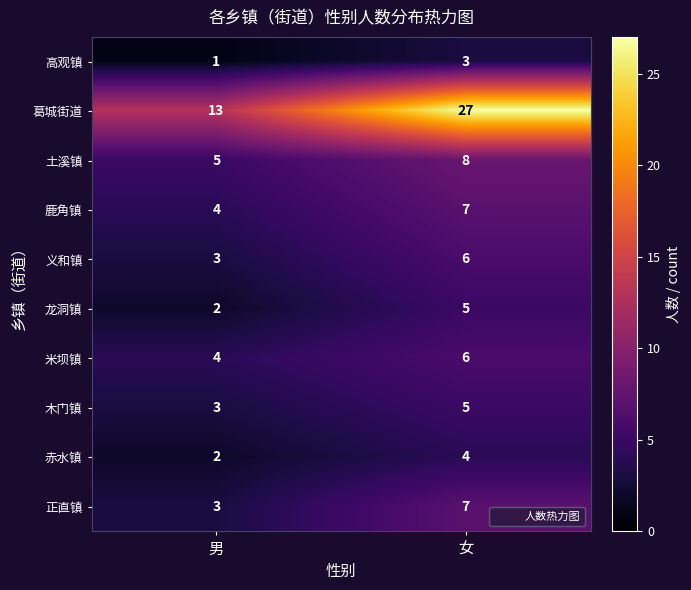

Reading left to right, list all the values displayed in this chart.

高观镇: 1	3
葛城街道: 13	27
土溪镇: 5	8
鹿角镇: 4	7
义和镇: 3	6
龙洞镇: 2	5
米坝镇: 4	6
木门镇: 3	5
赤水镇: 2	4
正直镇: 3	7